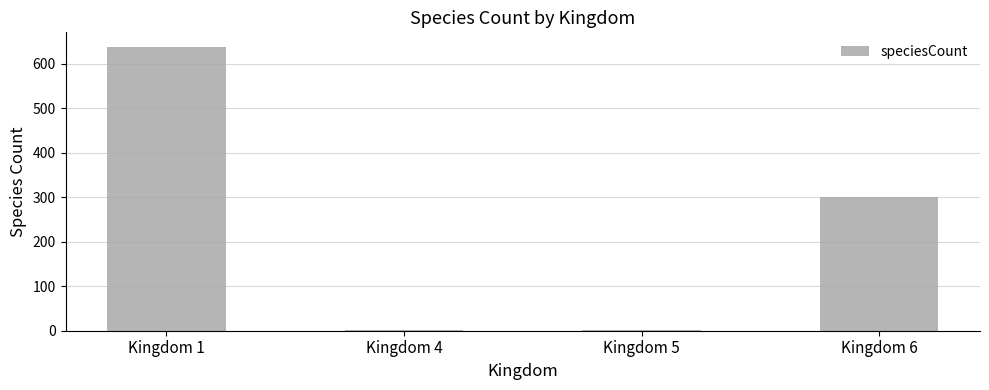

The value at Kingdom 1 is 639. True or false?

True